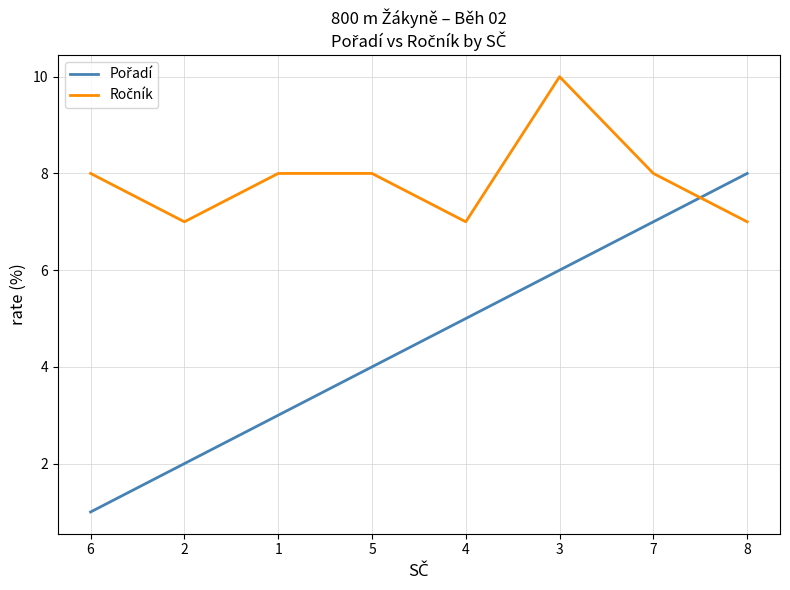

At which category is the sum across all series the highest?

3